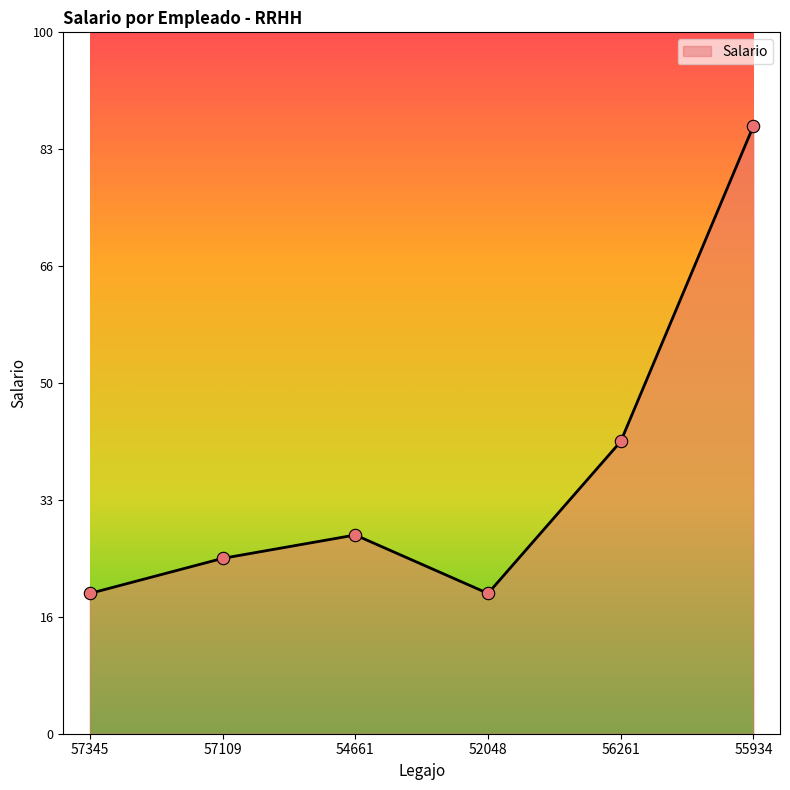

What is the ratio of the value at 57345 to the value at 56261?

0.5